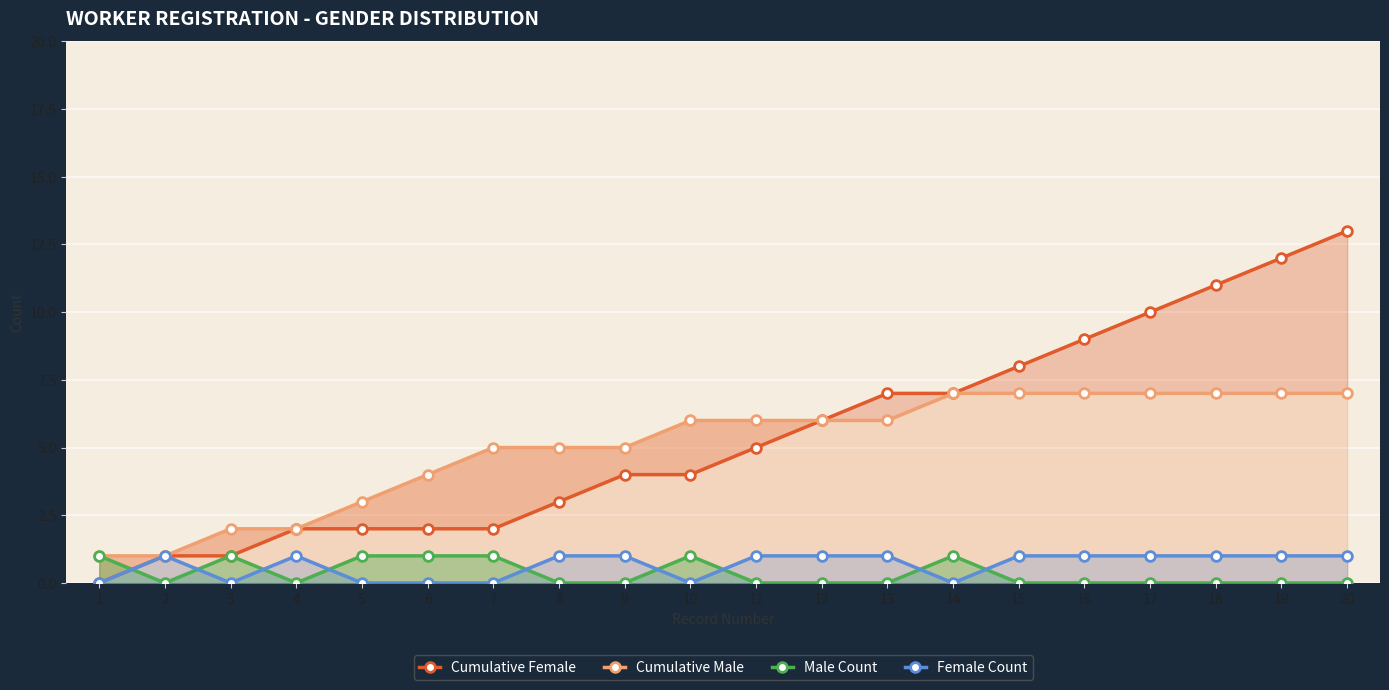

Reading left to right, list all the values displayed in this chart.

Cumulative Female: 1=0	2=1	3=1	4=2	5=2	6=2	7=2	8=3	9=4	10=4	11=5	12=6	13=7	14=7	15=8	16=9	17=10	18=11	19=12	20=13
Cumulative Male: 1=1	2=1	3=2	4=2	5=3	6=4	7=5	8=5	9=5	10=6	11=6	12=6	13=6	14=7	15=7	16=7	17=7	18=7	19=7	20=7
Male Count: 1=1	2=0	3=1	4=0	5=1	6=1	7=1	8=0	9=0	10=1	11=0	12=0	13=0	14=1	15=0	16=0	17=0	18=0	19=0	20=0
Female Count: 1=0	2=1	3=0	4=1	5=0	6=0	7=0	8=1	9=1	10=0	11=1	12=1	13=1	14=0	15=1	16=1	17=1	18=1	19=1	20=1